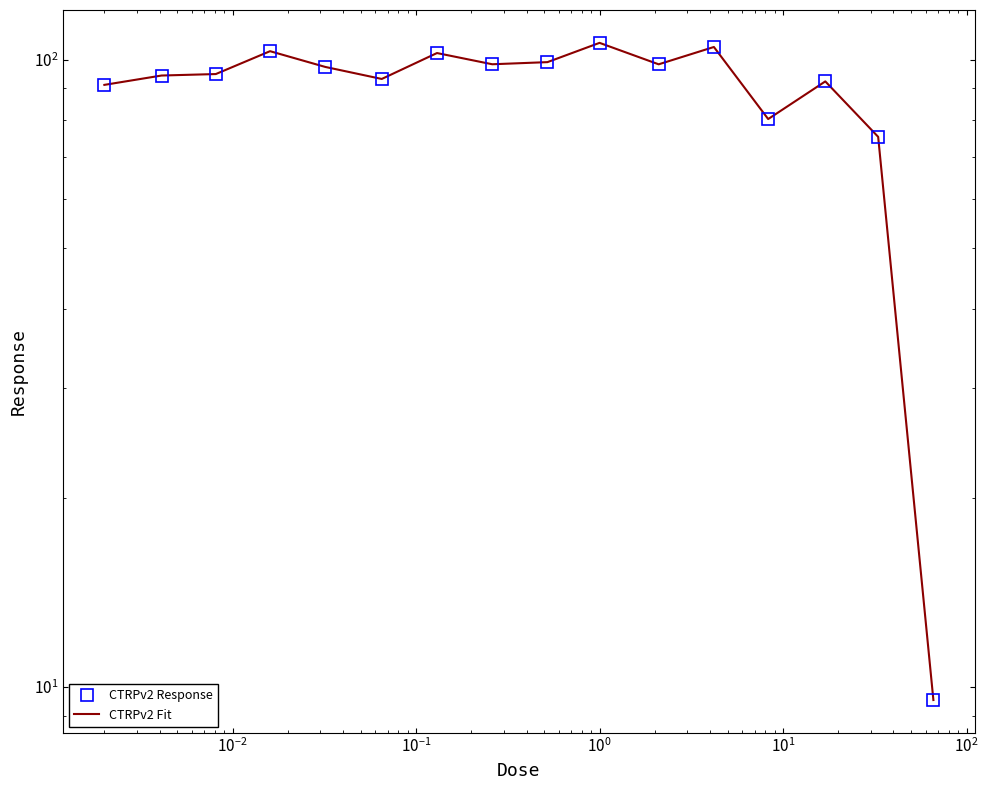

In CTRPv2 Fit, how many points are higher than both neighbors (excluding endpoints)?

5